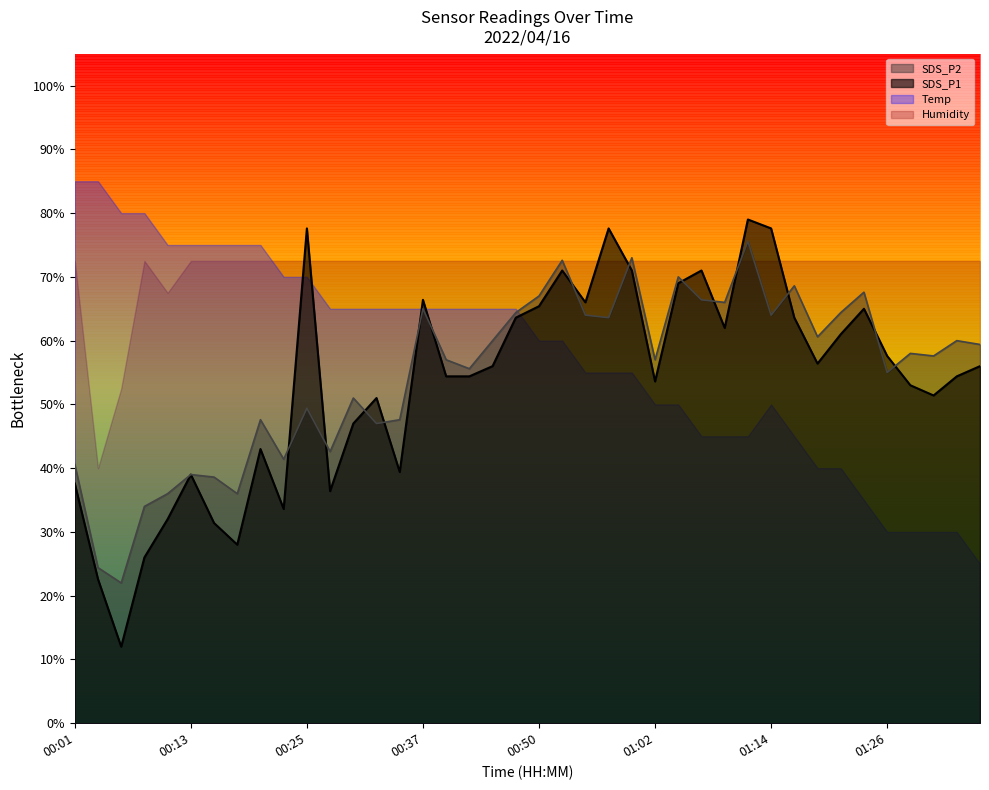

Between 00:15 and 00:35, which series saw the biggest shift?

SDS_P2